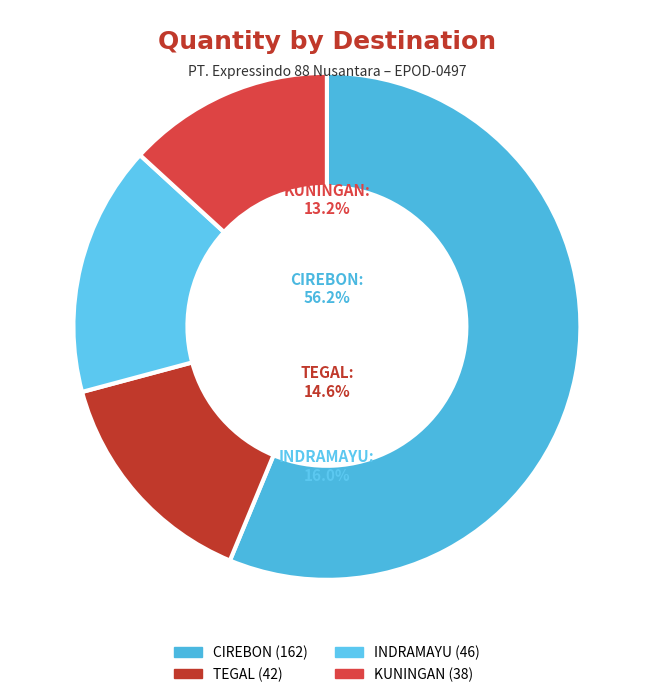

What is the largest slice in the pie chart?

CIREBON